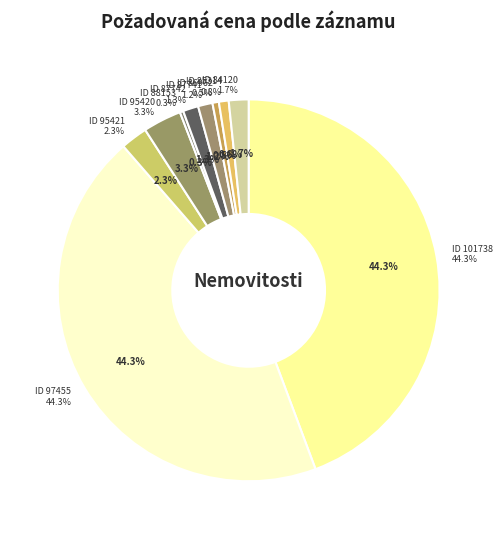

What is the total percentage of 84120 and 87742?

3.0%